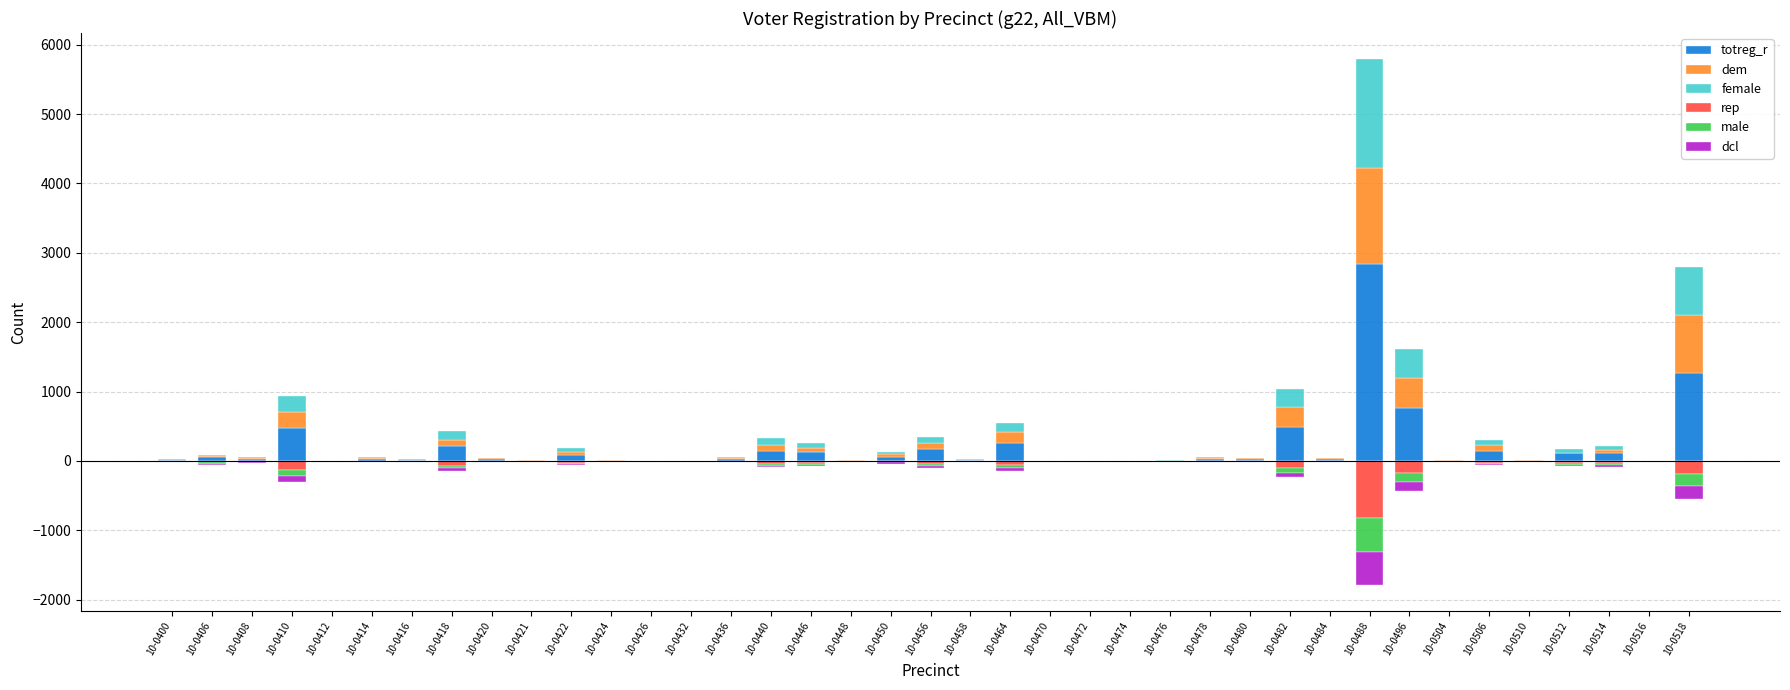

Rank the series at 10-0414 from lowest to highest value.

rep, male, dcl, dem, female, totreg_r